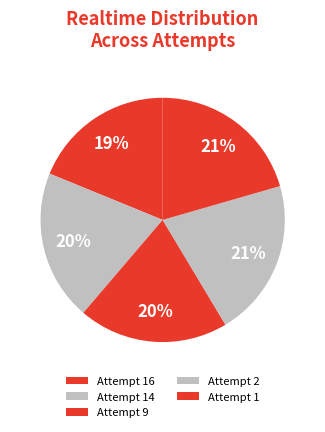

To the nearest percent, what is the difference between the largest and smallest slice percentages?

2%